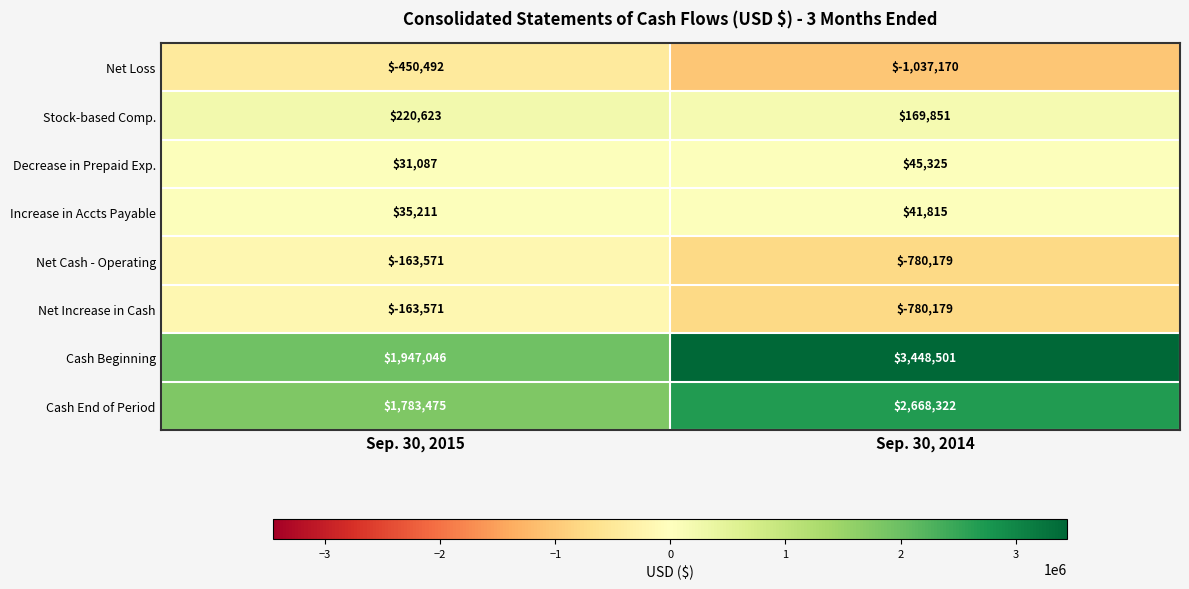

What is the difference between the Net Loss values at Sep. 30, 2014 and Sep. 30, 2015?

586678